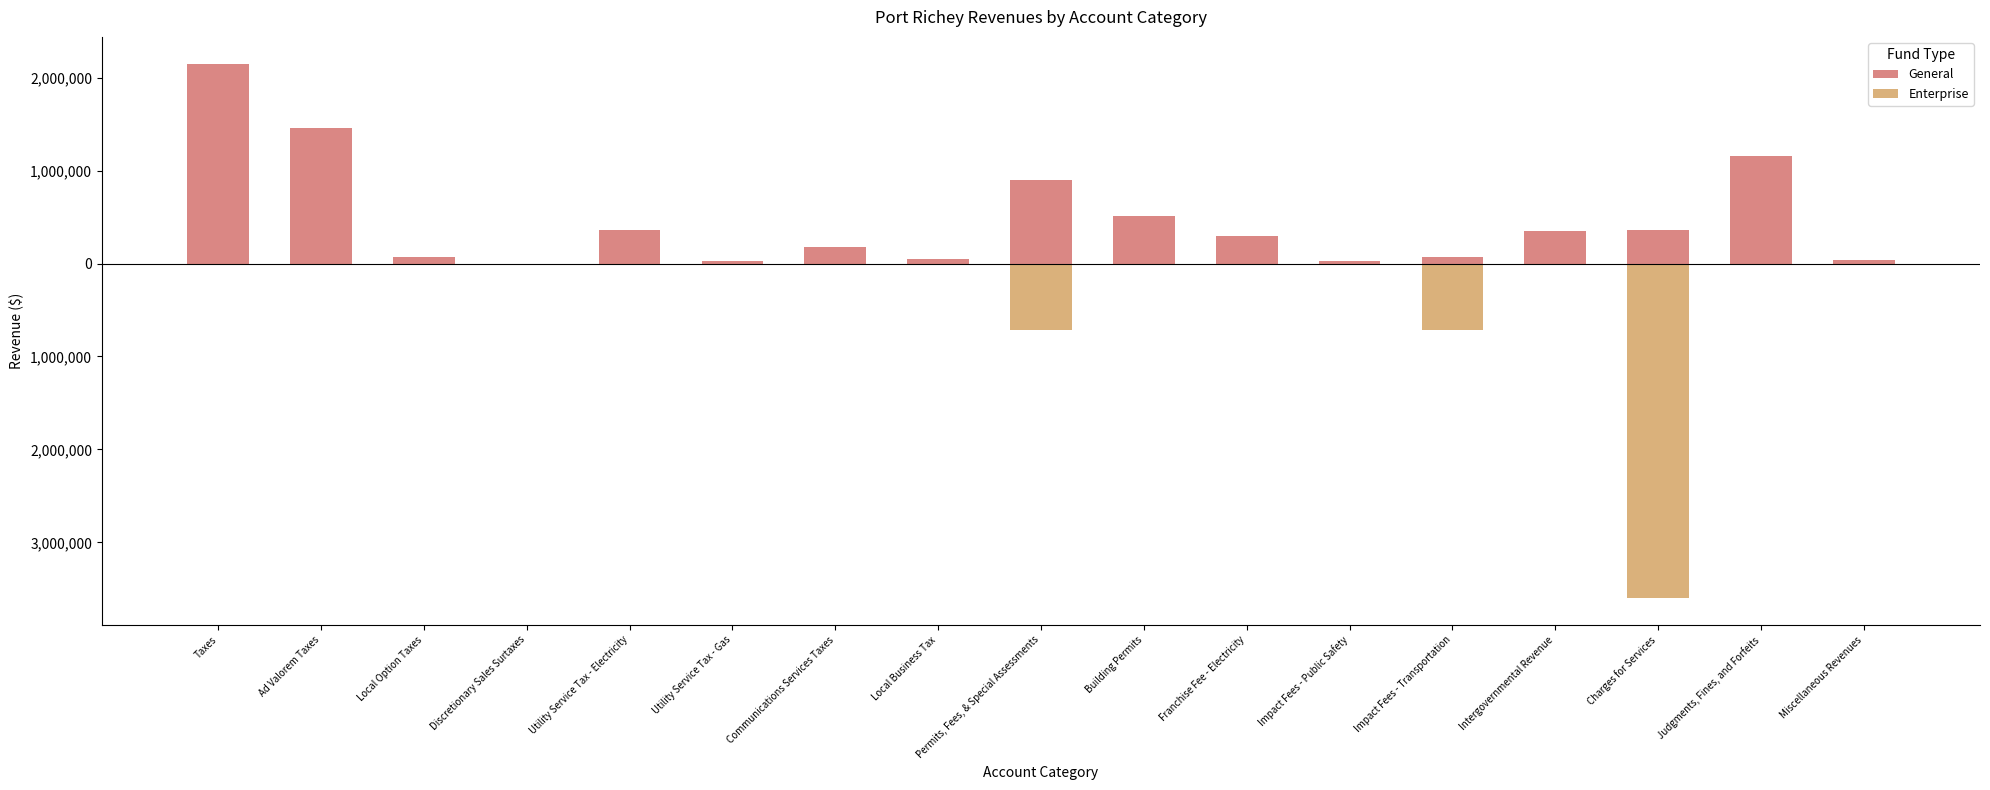

What is the label of the 4th bar from the right?

Intergovernmental Revenue